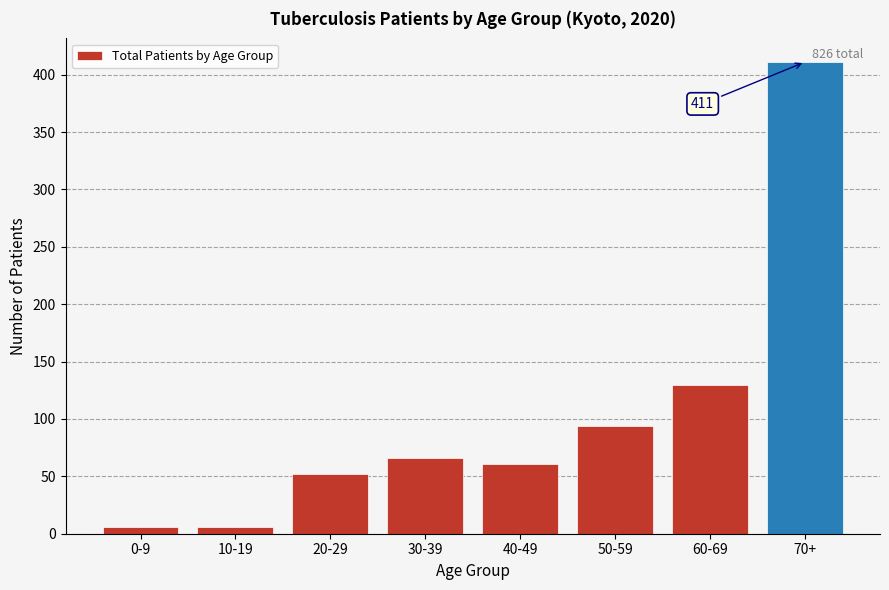

Reading left to right, list all the values displayed in this chart.

0-9=6	10-19=6	20-29=52	30-39=66	40-49=61	50-59=94	60-69=130	70+=411